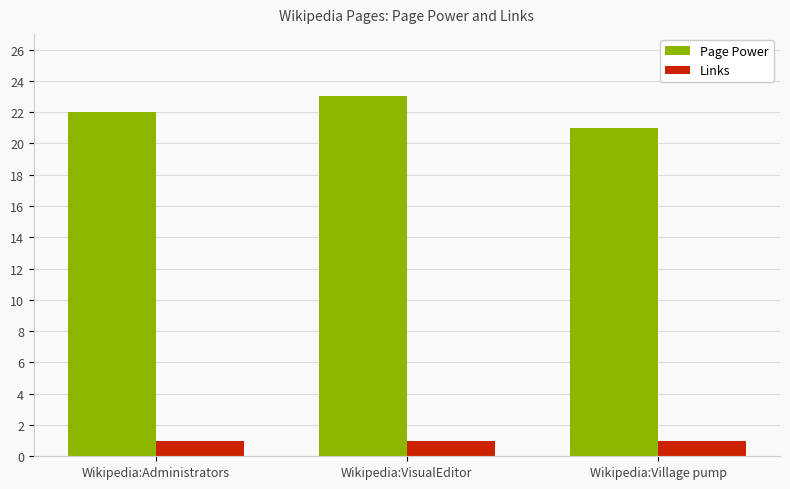

Which series changed the most between Wikipedia:Administrators and Wikipedia:Village pump?

Page Power